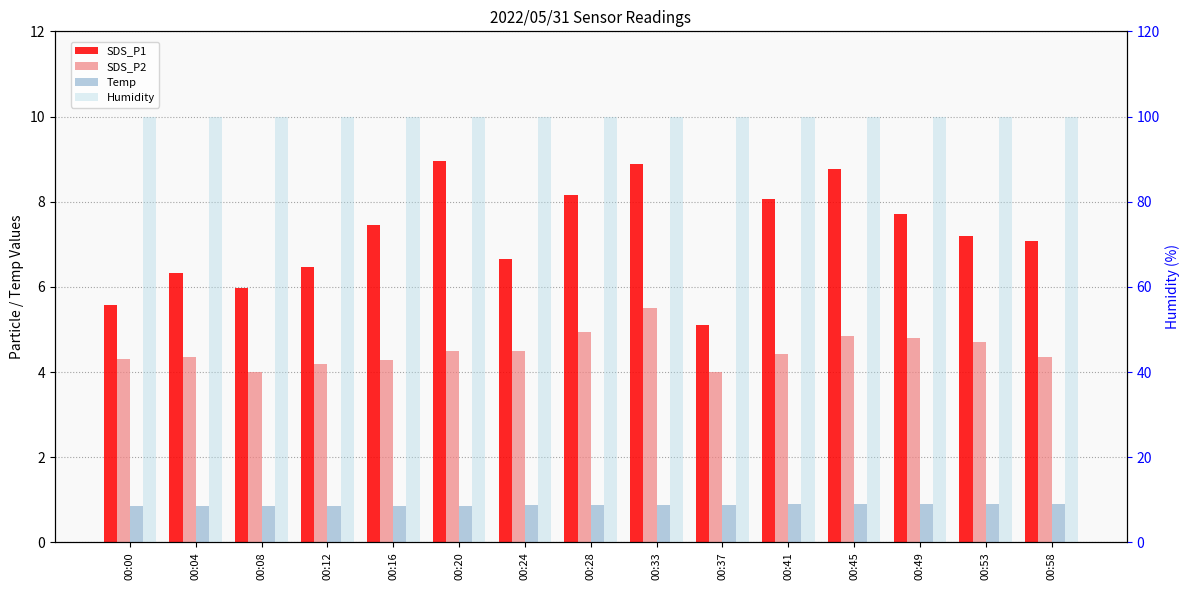

How many data points does each series have?

15